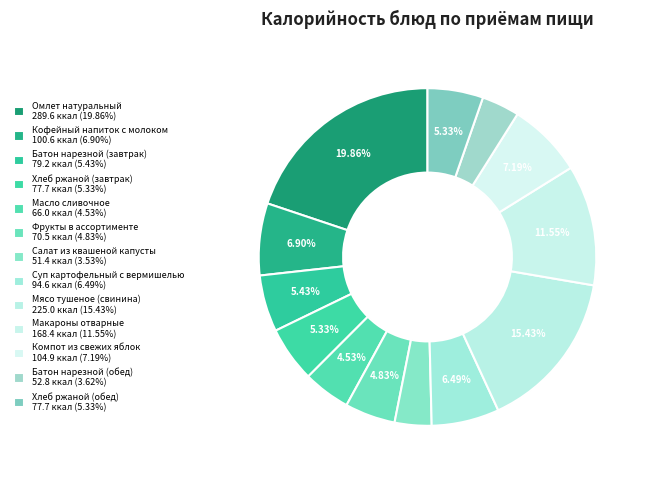

What percentage do Макароны отварные and Хлеб ржаной (обед) together represent?

16.9%